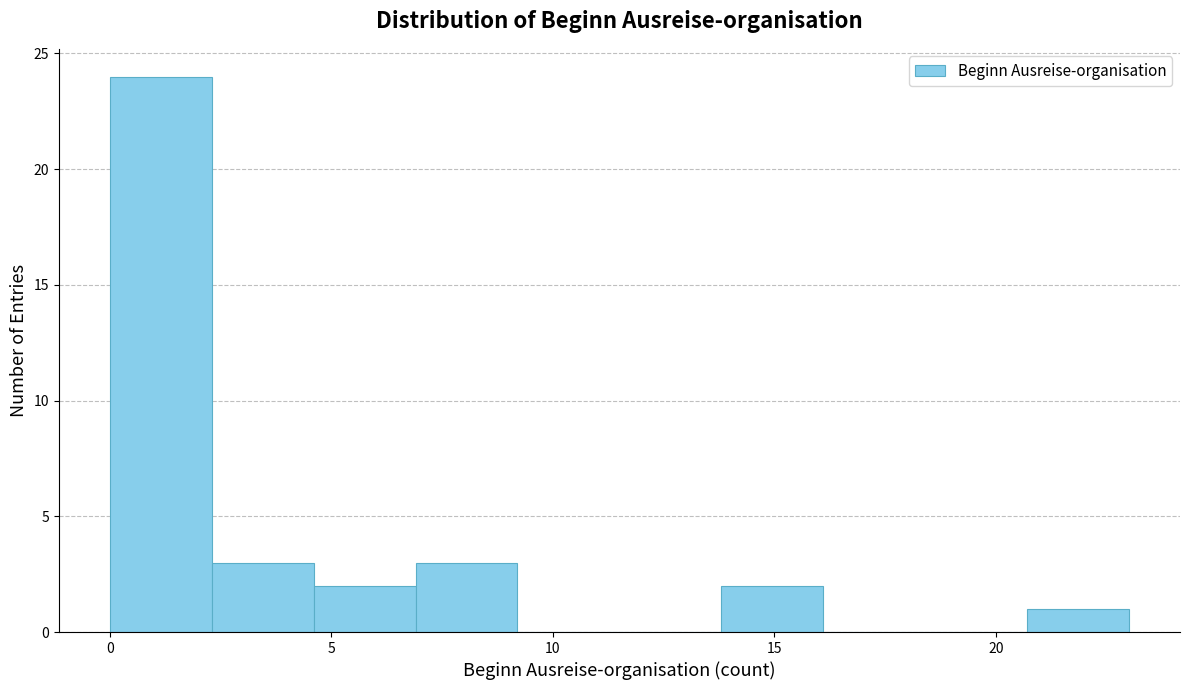

Over which range of the x-axis is the bar tallest?

0.0 to 2.3